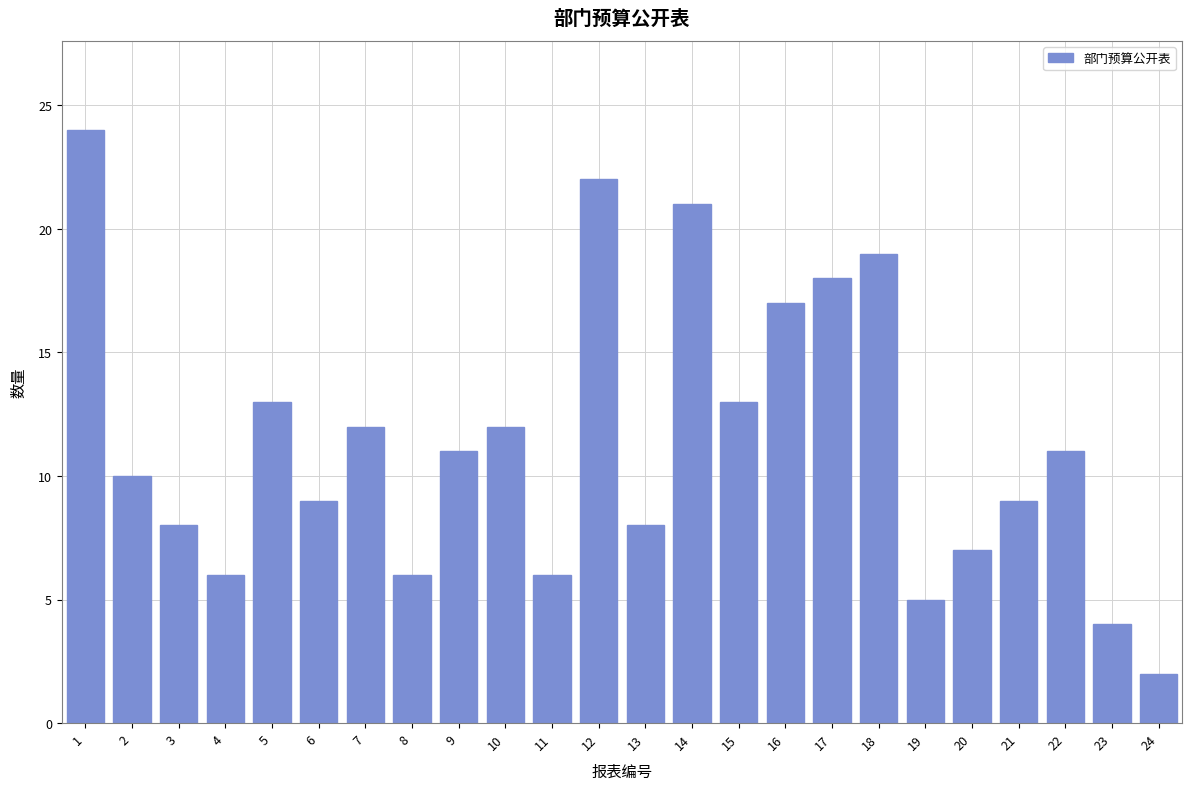

Reading left to right, what are all the values shown in this chart?

1=24	2=10	3=8	4=6	5=13	6=9	7=12	8=6	9=11	10=12	11=6	12=22	13=8	14=21	15=13	16=17	17=18	18=19	19=5	20=7	21=9	22=11	23=4	24=2